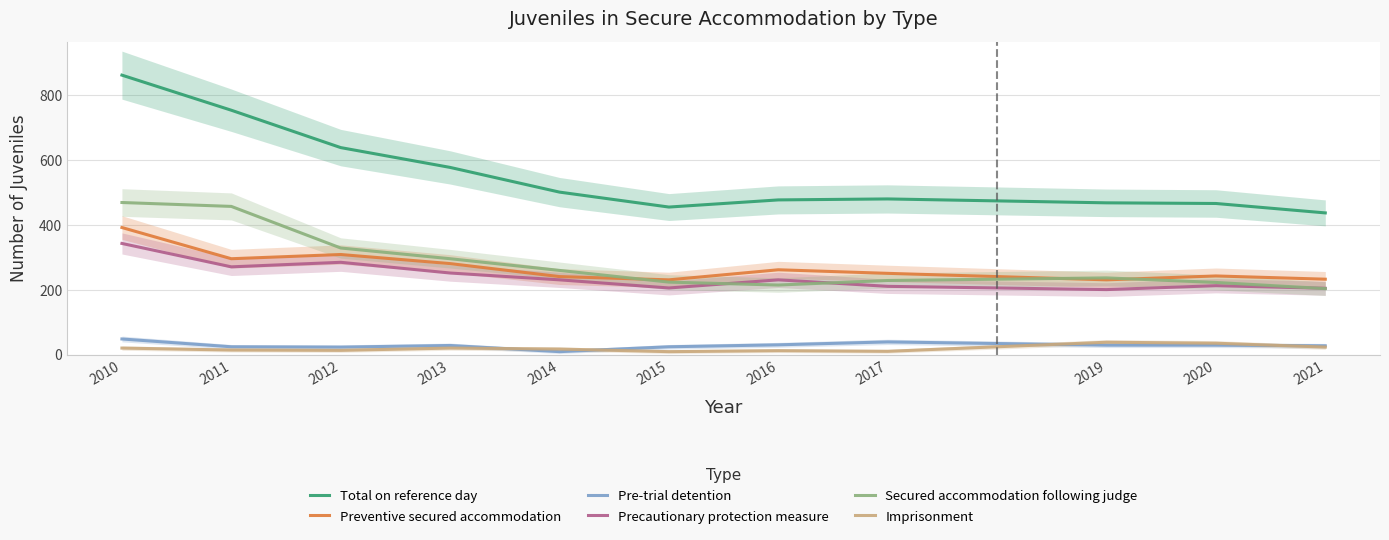

What is the difference between the highest and lowest values at 2019?

438